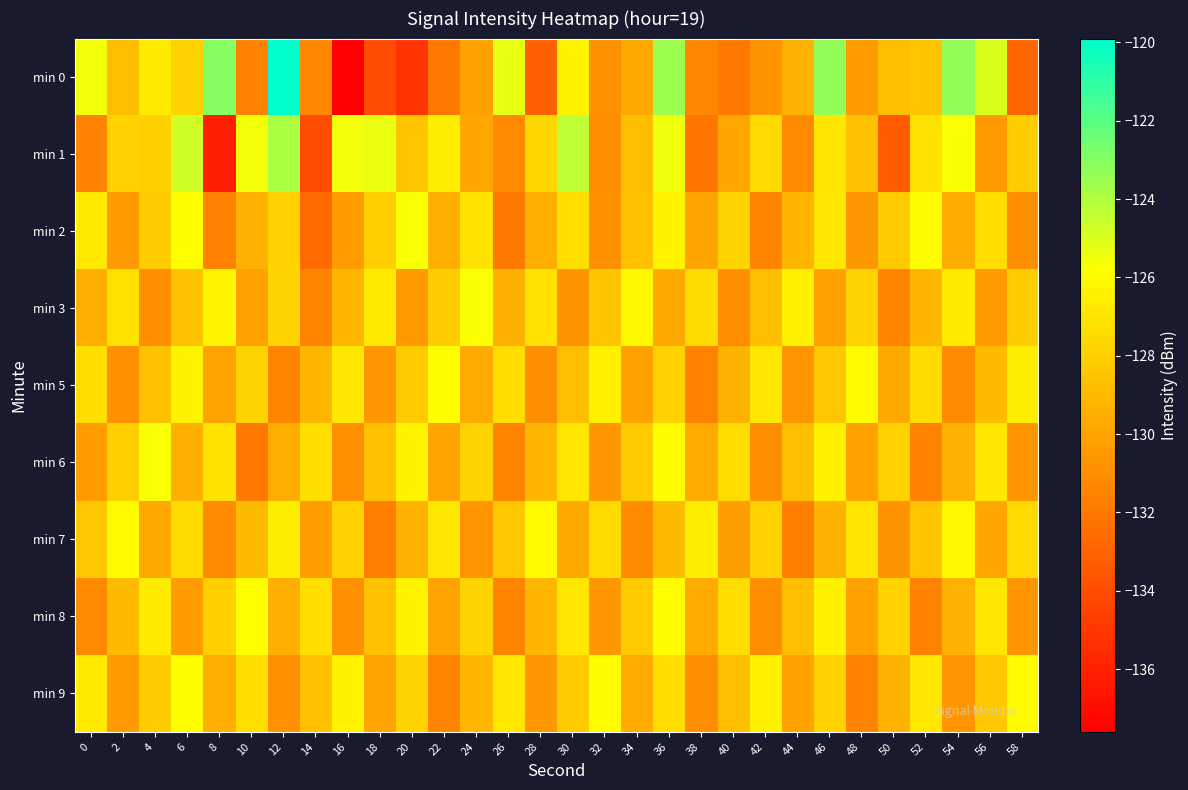

At which category does the chart reach its peak across all series?

12